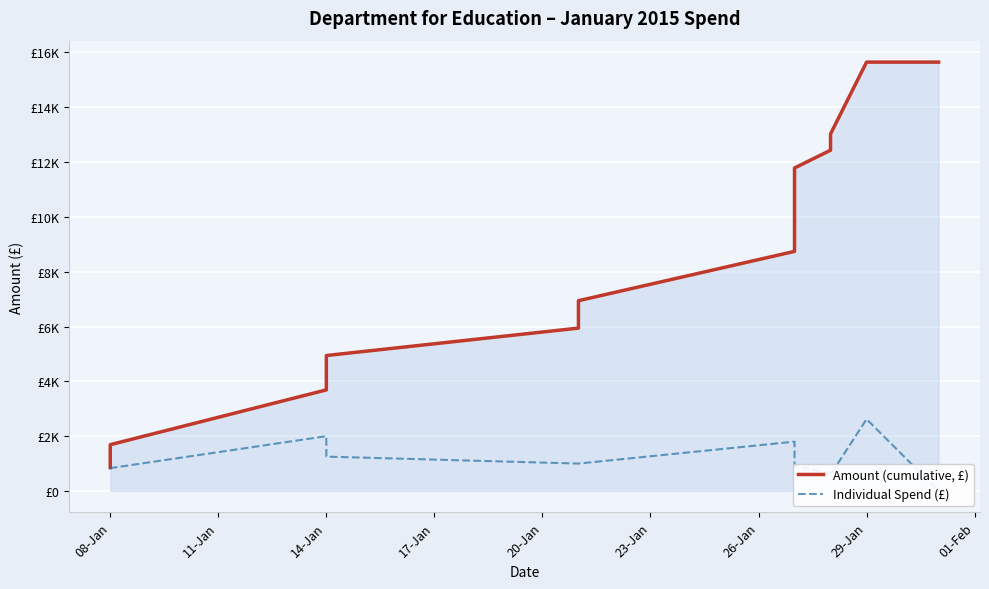

True or false: Amount (cumulative, £) and Individual Spend (£) intersect in this chart.

False